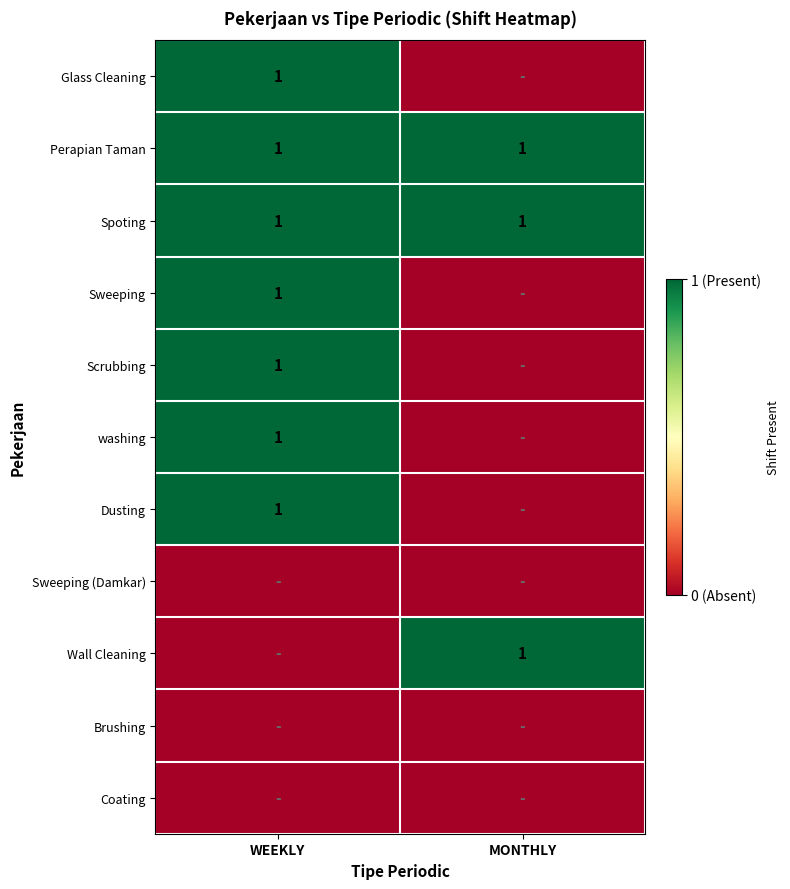

True or false: Wall Cleaning has a value of 1 at MONTHLY.

True